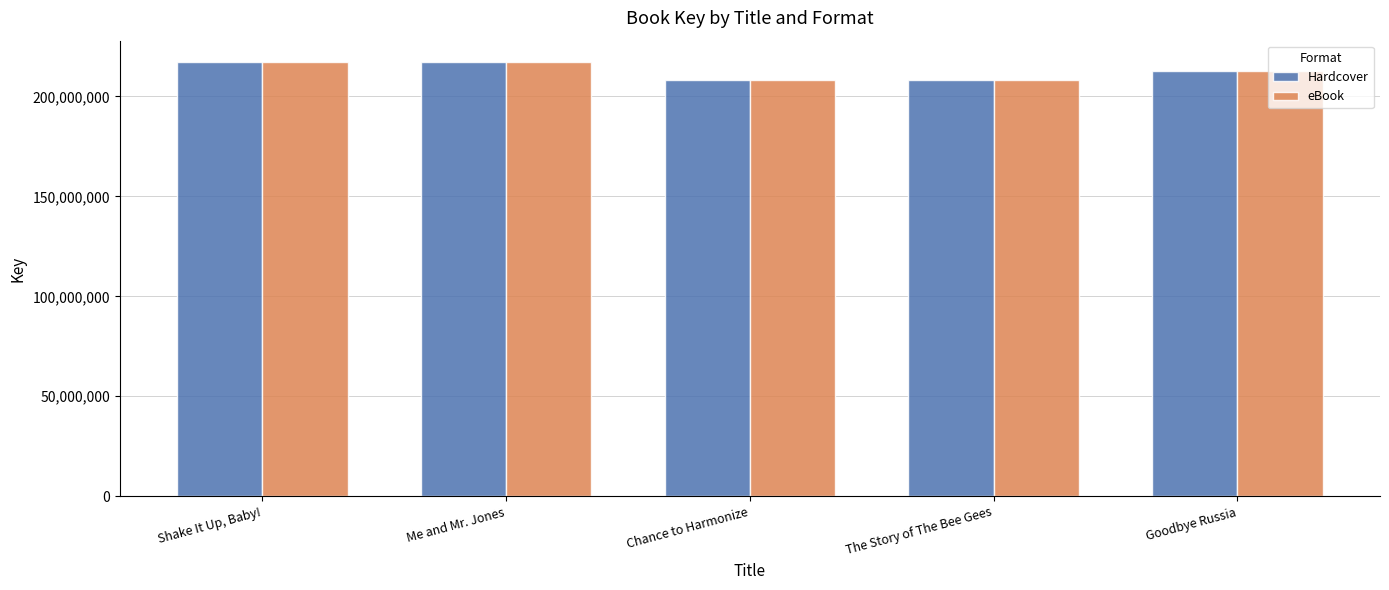

How many data points does each series have?

5